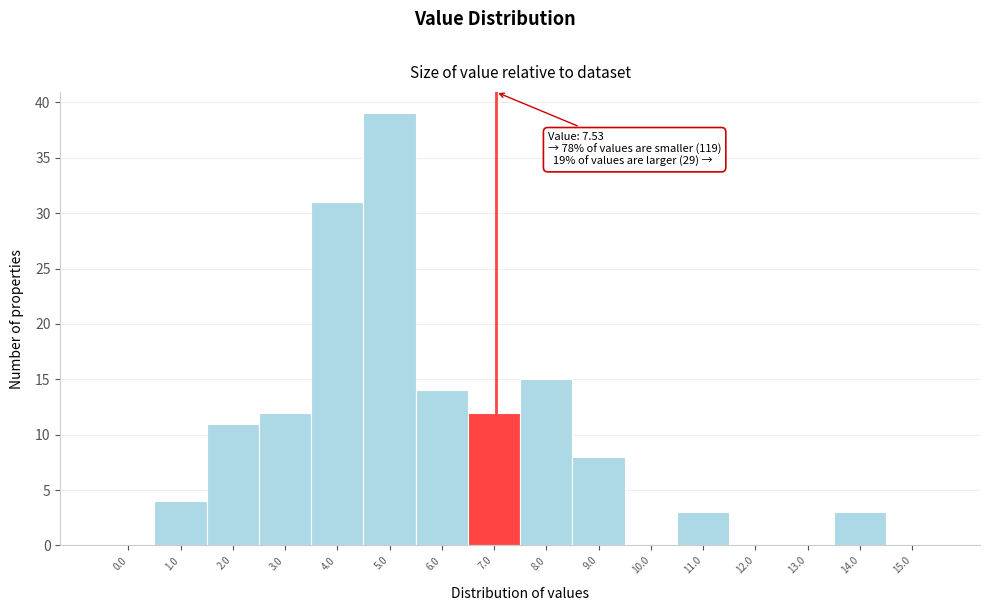

Reading right to left, list all the values displayed in this chart.

15.0=0	14.0=3	13.0=0	12.0=0	11.0=3	10.0=0	9.0=8	8.0=15	7.0=12	6.0=14	5.0=39	4.0=31	3.0=12	2.0=11	1.0=4	0.0=0